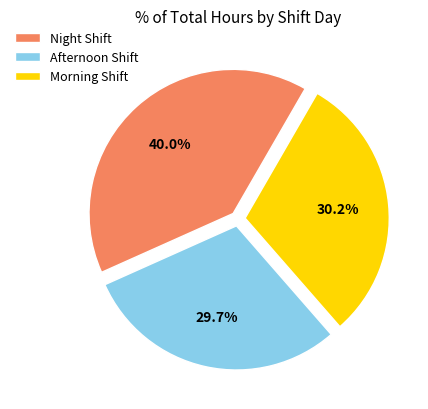

Combined, do Morning Shift and Night Shift account for over 50%?

Yes